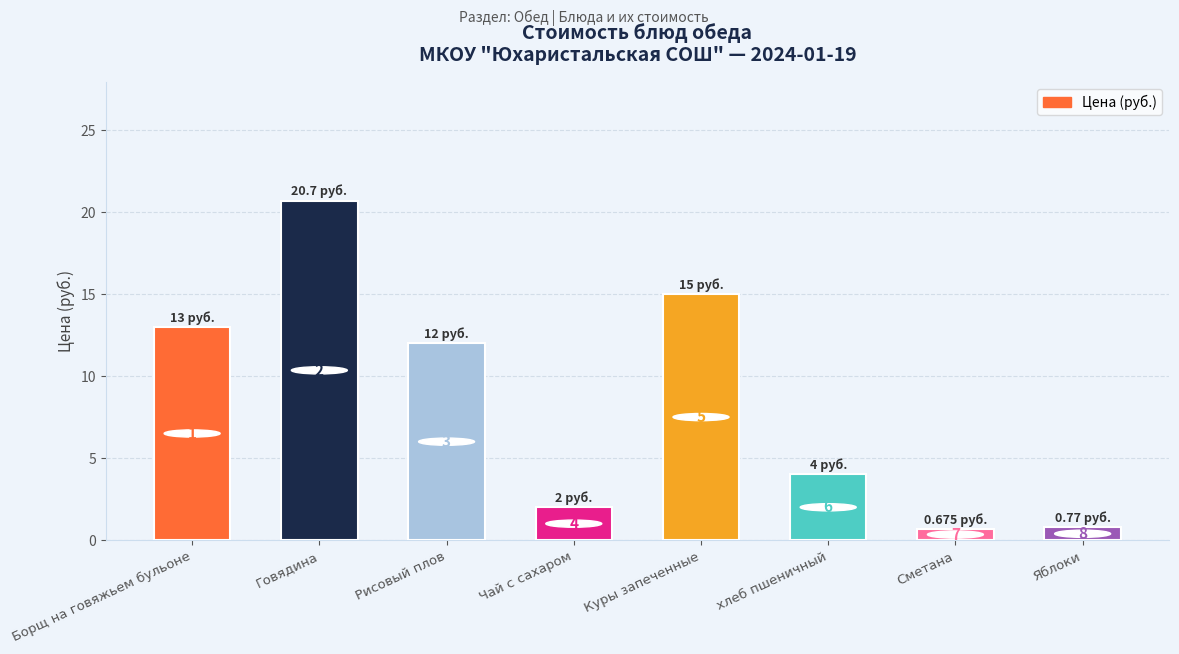

What is the sum of all values?

68.1